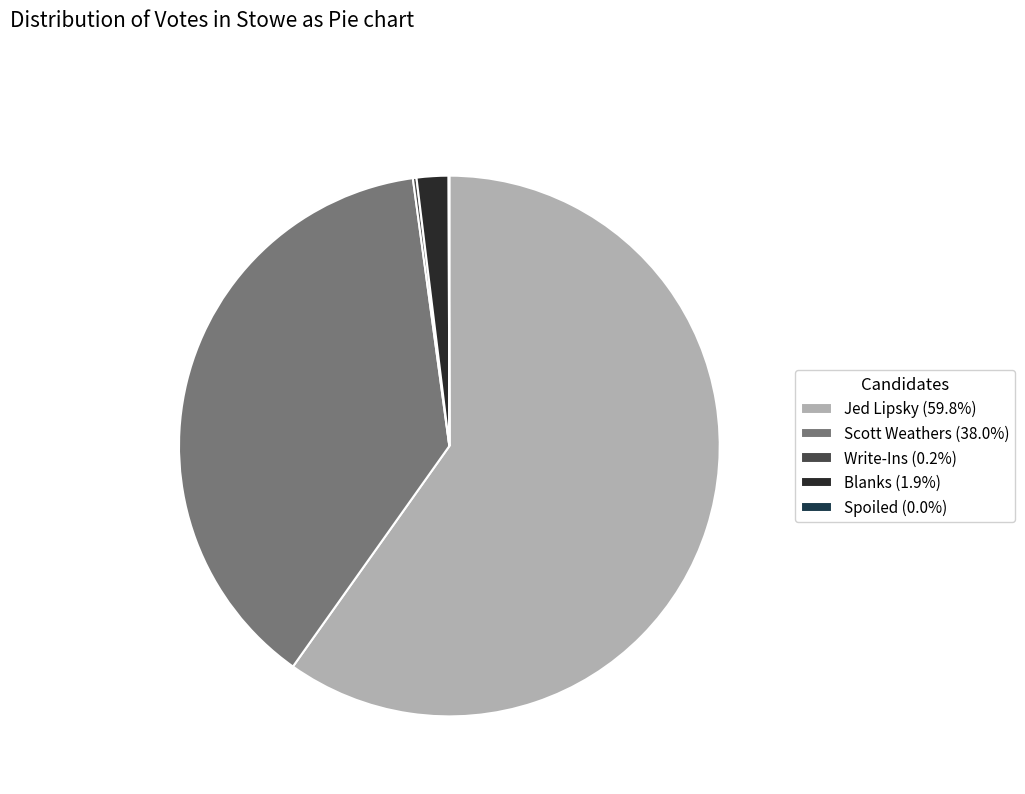

Which slice is the smallest?

Spoiled